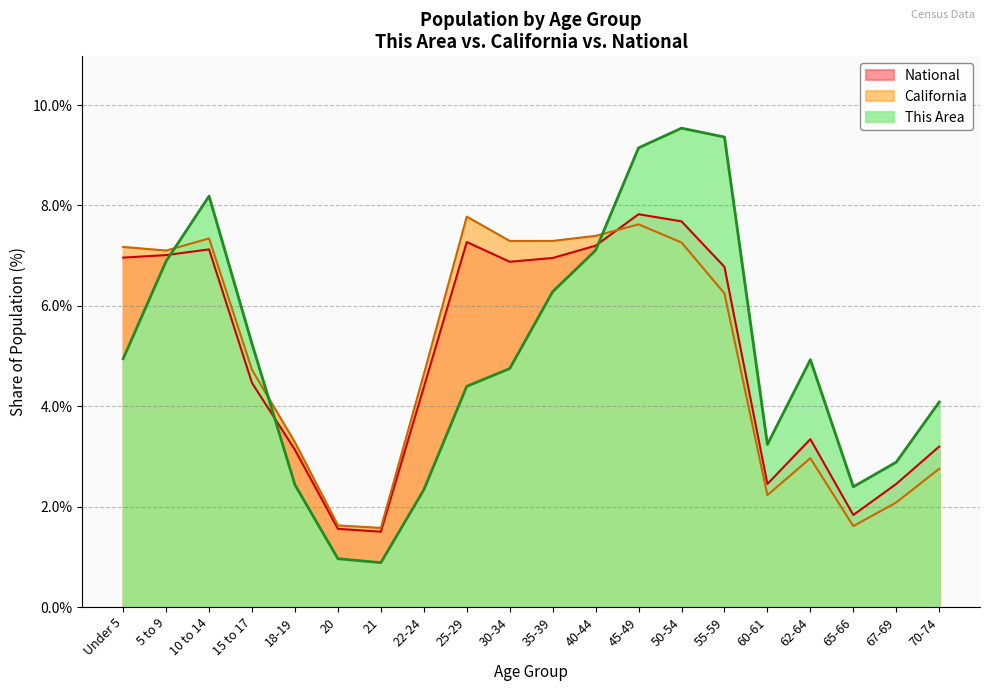

What is the label of the 13th point from the right?

22-24